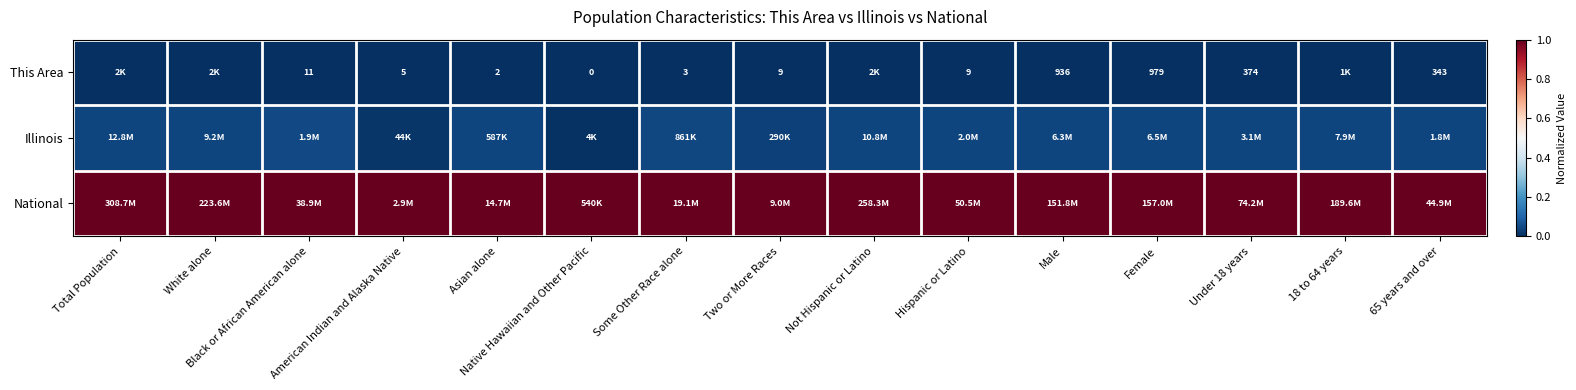

Where is National nearest to the value 1?

Total Population